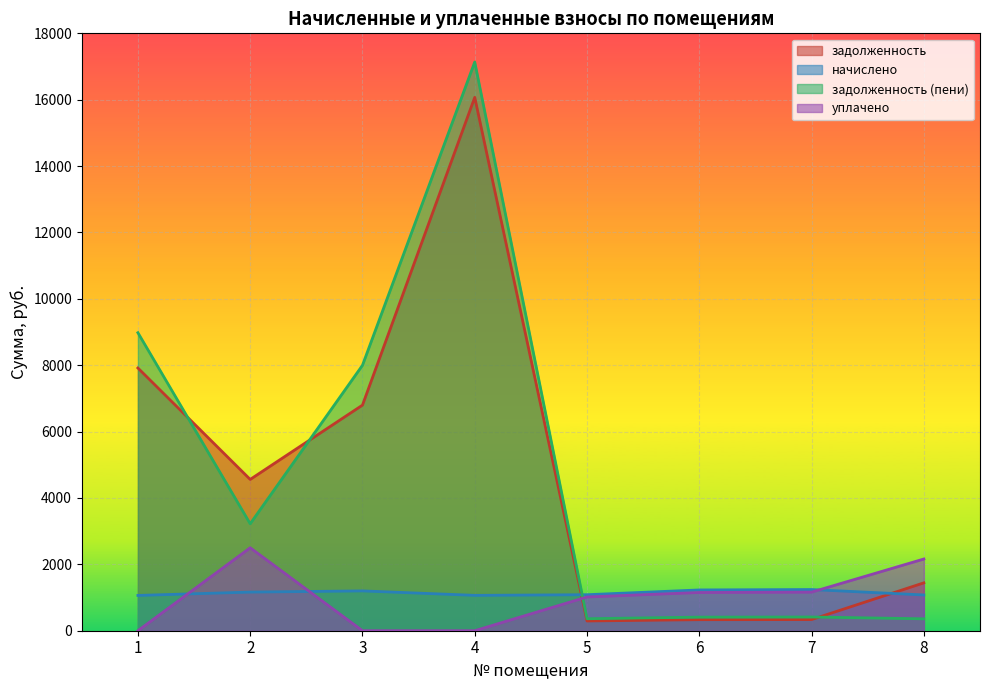

At how many categories does at least one series exceed 7687?

3